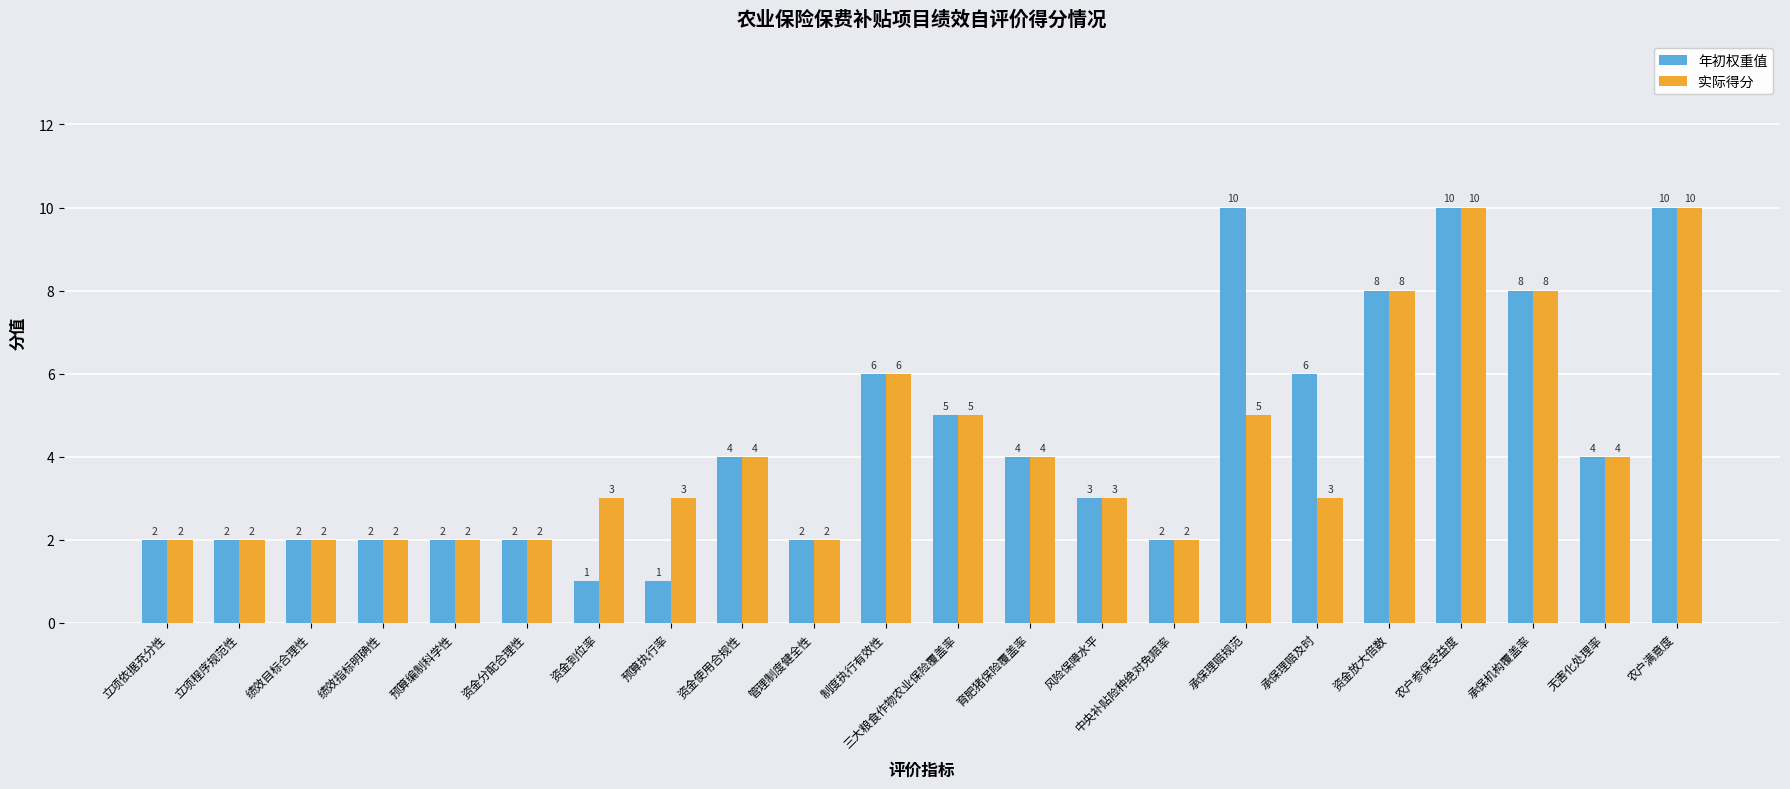

What is the maximum value for 年初权重值?

10